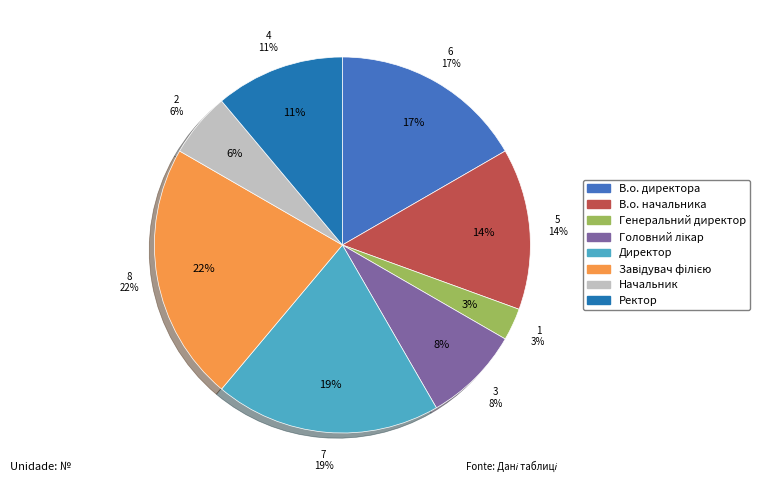

Is it true that Начальник is 6% of the pie?

True